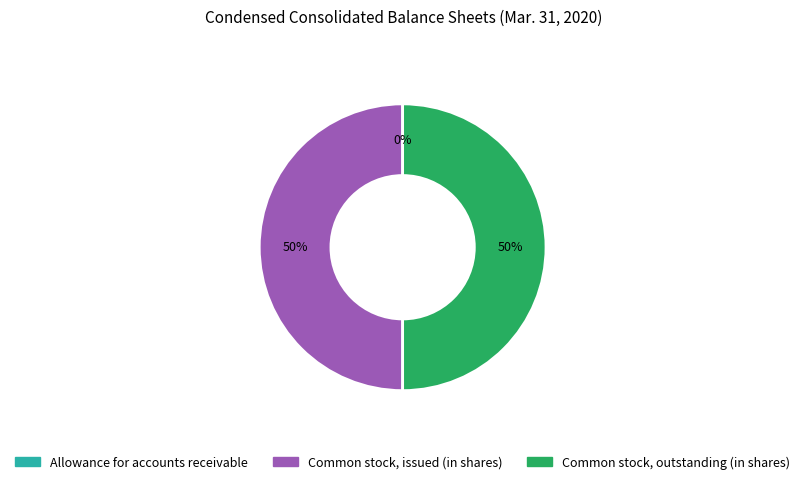

To the nearest percent, what is the average slice percentage?

33%